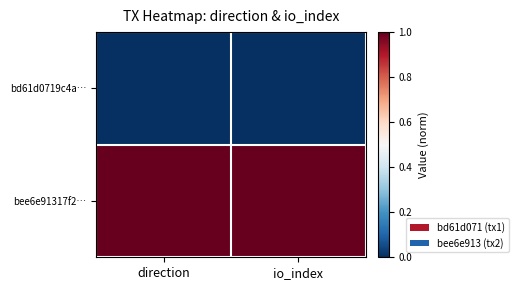

Count the number of data series in this chart.

2